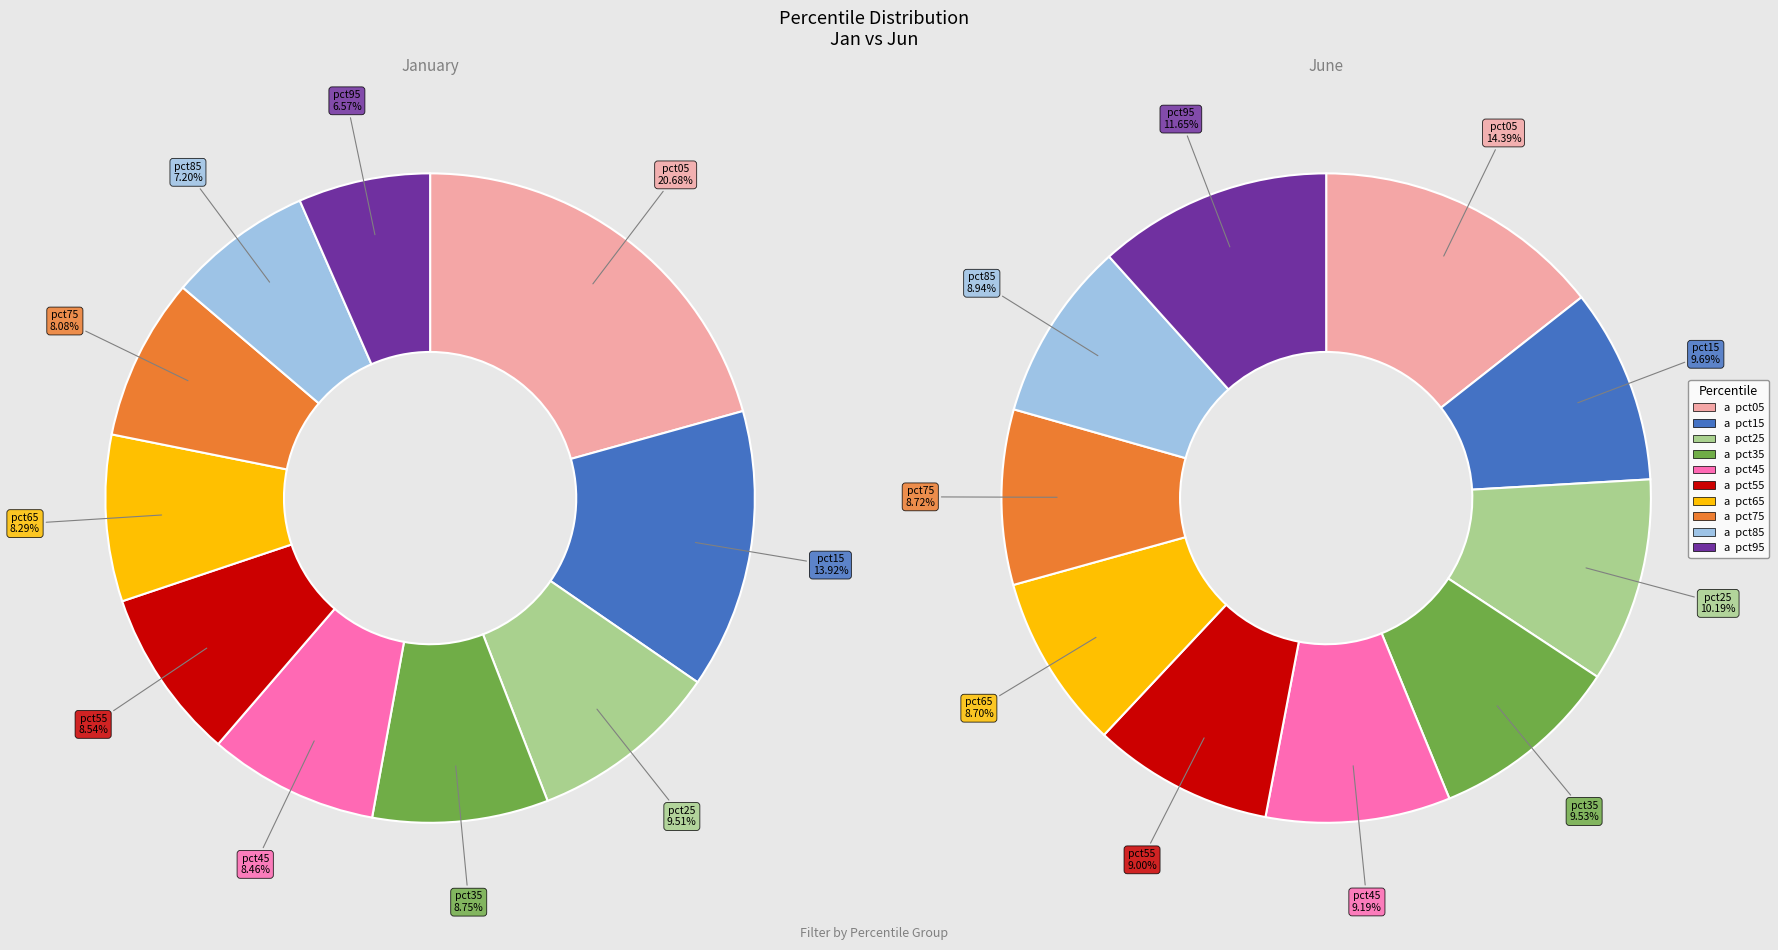

Which category has the biggest portion of the pie?

pct05